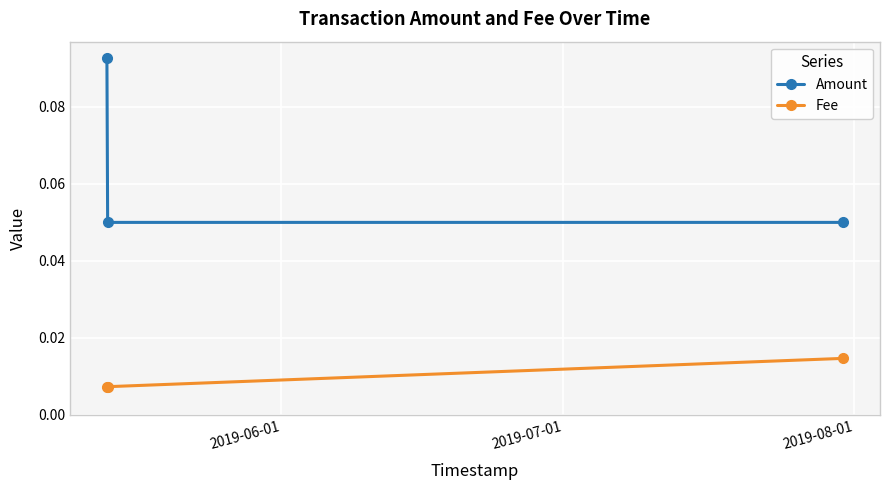

At how many categories does at least one series exceed 0?

3